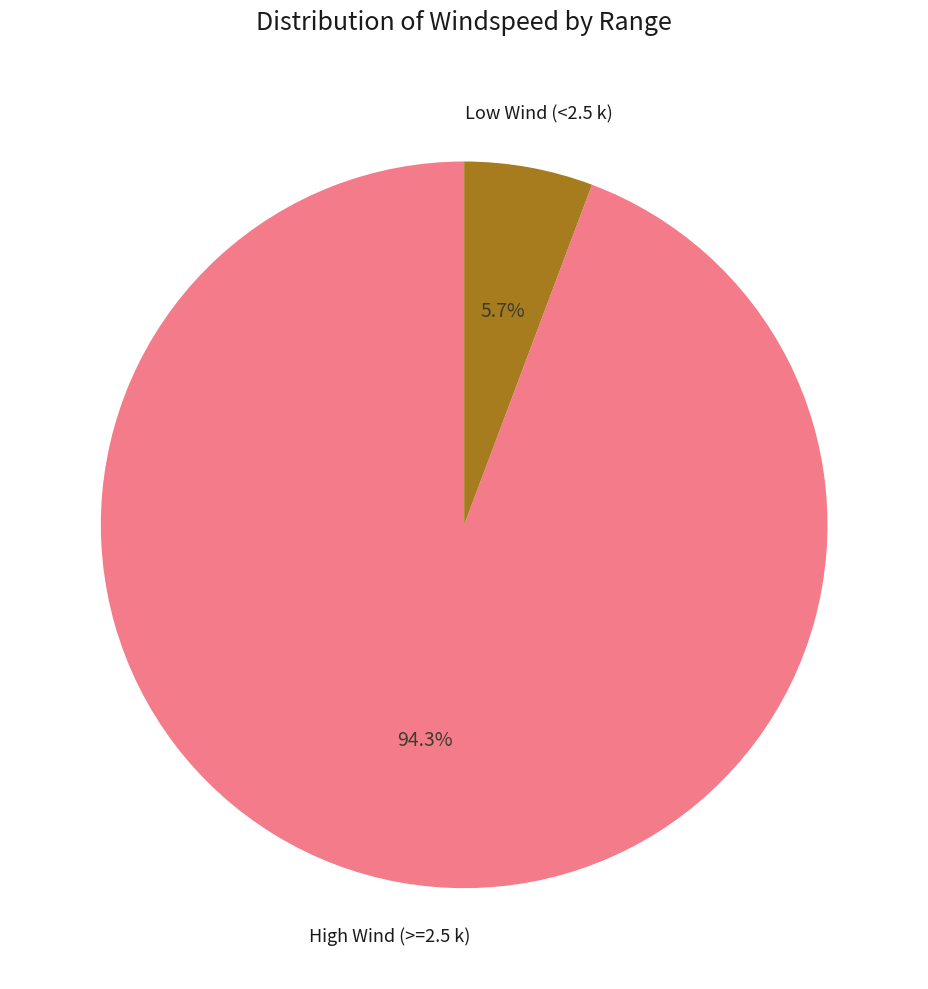

Is there any slice that represents more than half of the pie?

Yes